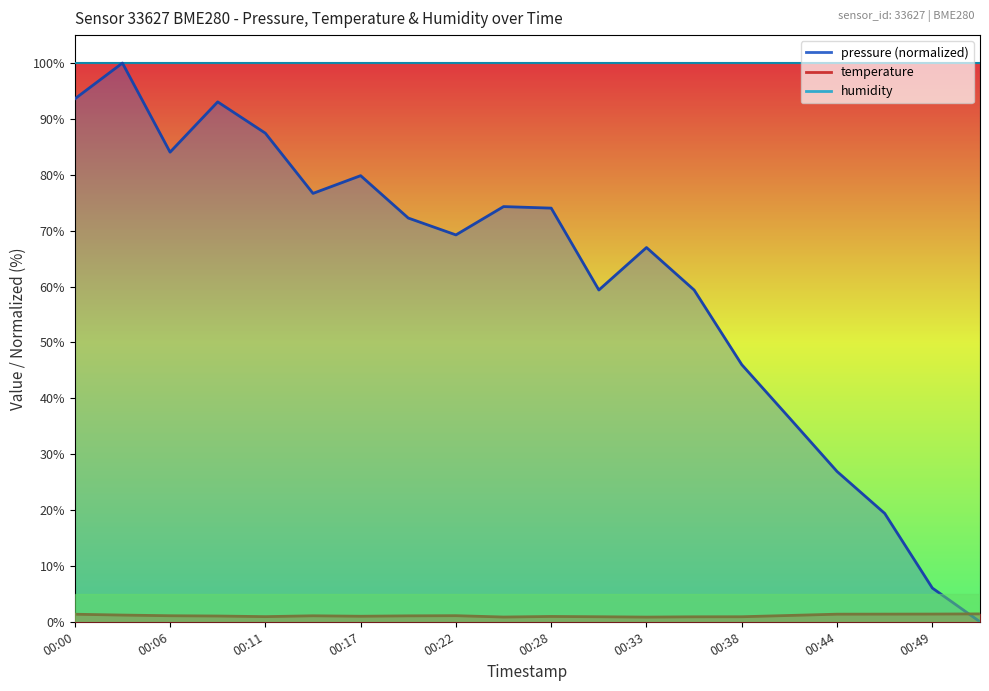

Where is the first local minimum for pressure?

00:06